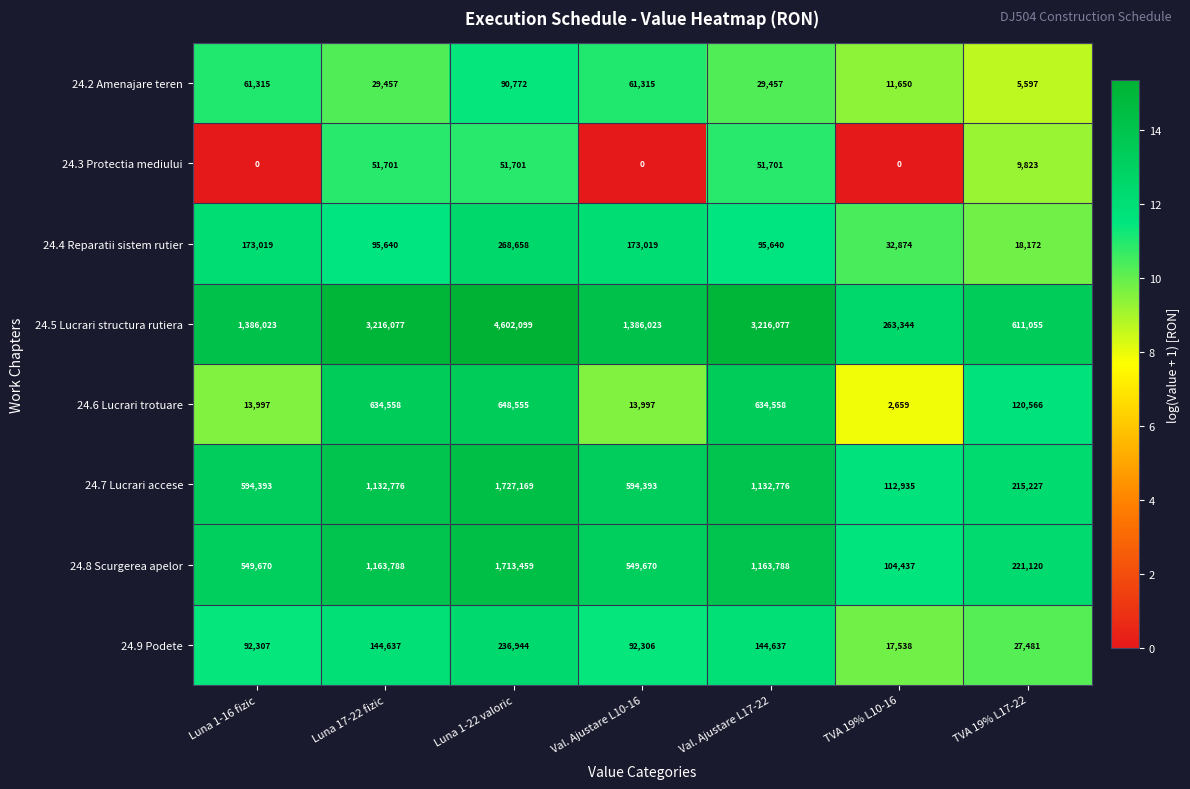

At how many categories does at least one series exceed 1796675?

3